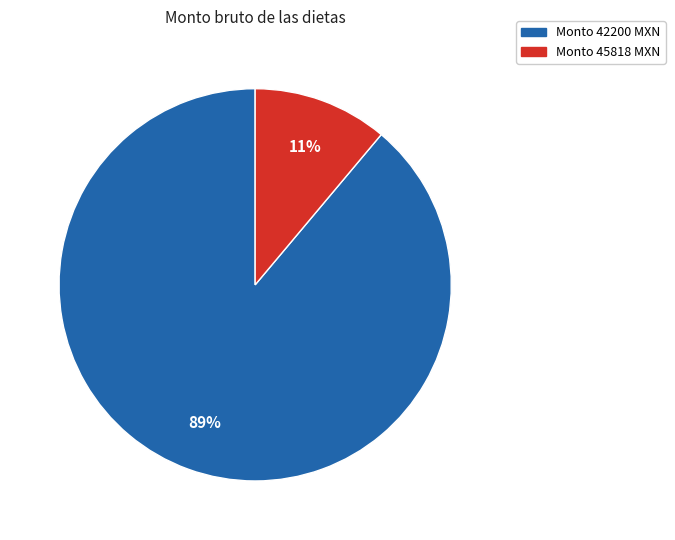

Which category has the smallest portion of the pie?

Monto 45818 MXN